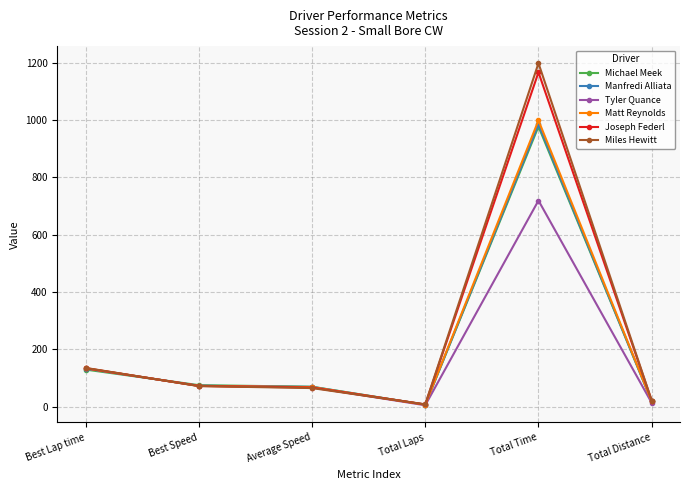

What are all the series names shown in the legend?

Michael Meek, Manfredi Alliata, Tyler Quance, Matt Reynolds, Joseph Federl, Miles Hewitt